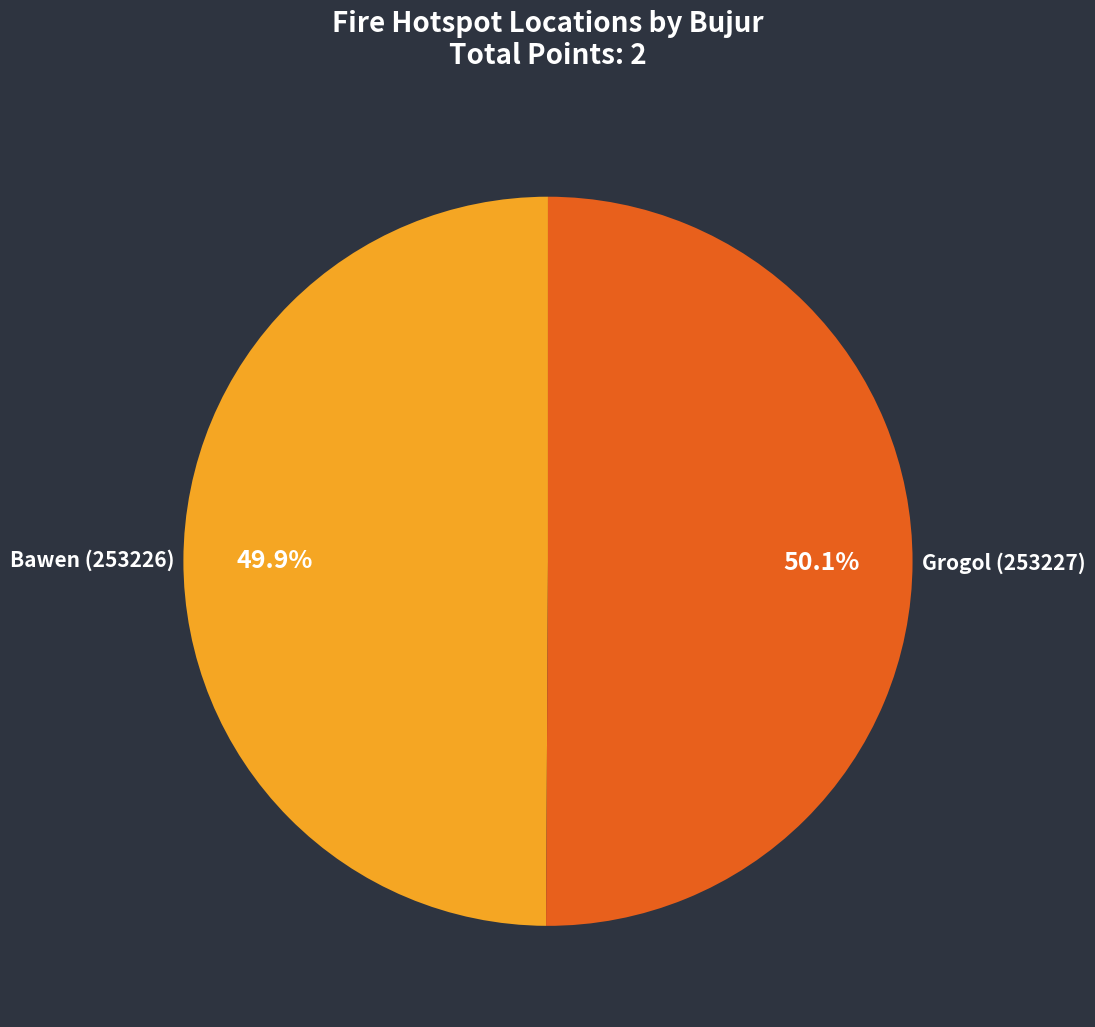

The Bawen (253226) slice represents 57% of the pie. True or false?

False